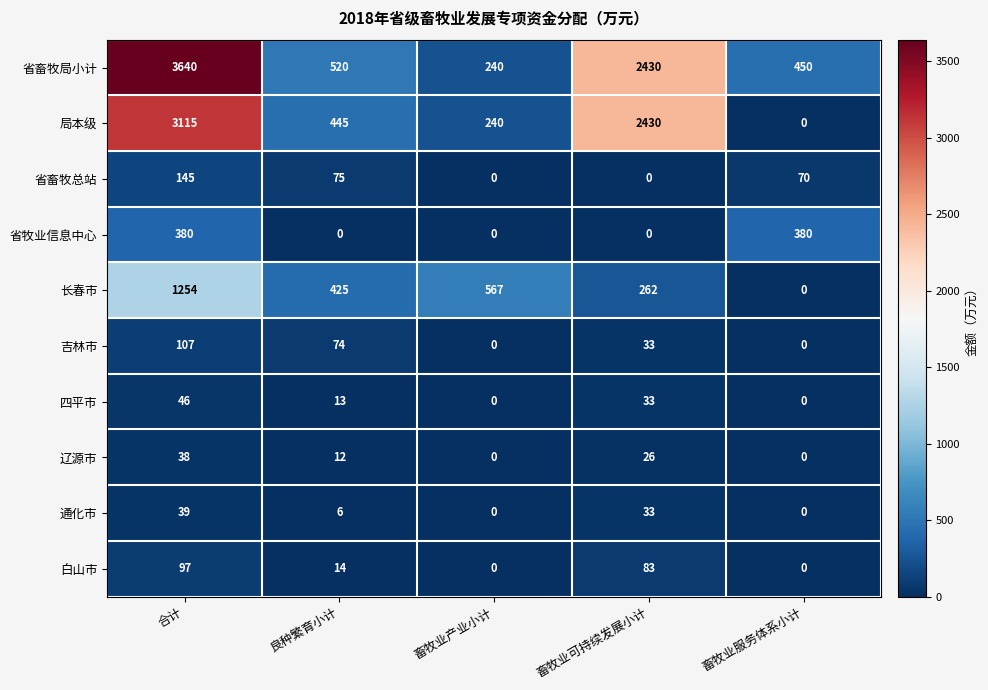

Rank the series by their maximum value, from highest to lowest.

省畜牧局小计, 局本级, 长春市, 省牧业信息中心, 省畜牧总站, 吉林市, 白山市, 四平市, 通化市, 辽源市